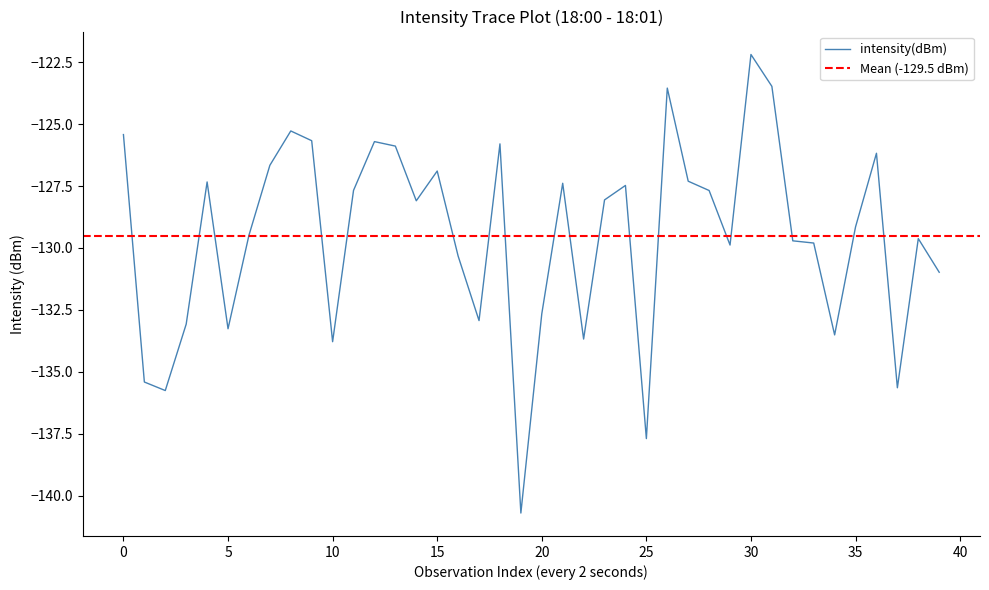

Reading left to right, list all the values displayed in this chart.

-125.4	-135.4	-135.8	-133.1	-127.3	-133.3	-129.5	-126.7	-125.3	-125.7	-133.8	-127.7	-125.7	-125.9	-128.1	-126.9	-130.3	-132.9	-125.8	-140.7	-132.7	-127.4	-133.7	-128.1	-127.5	-137.7	-123.5	-127.3	-127.7	-129.9	-122.2	-123.5	-129.7	-129.8	-133.5	-129.1	-126.2	-135.6	-129.6	-131.0